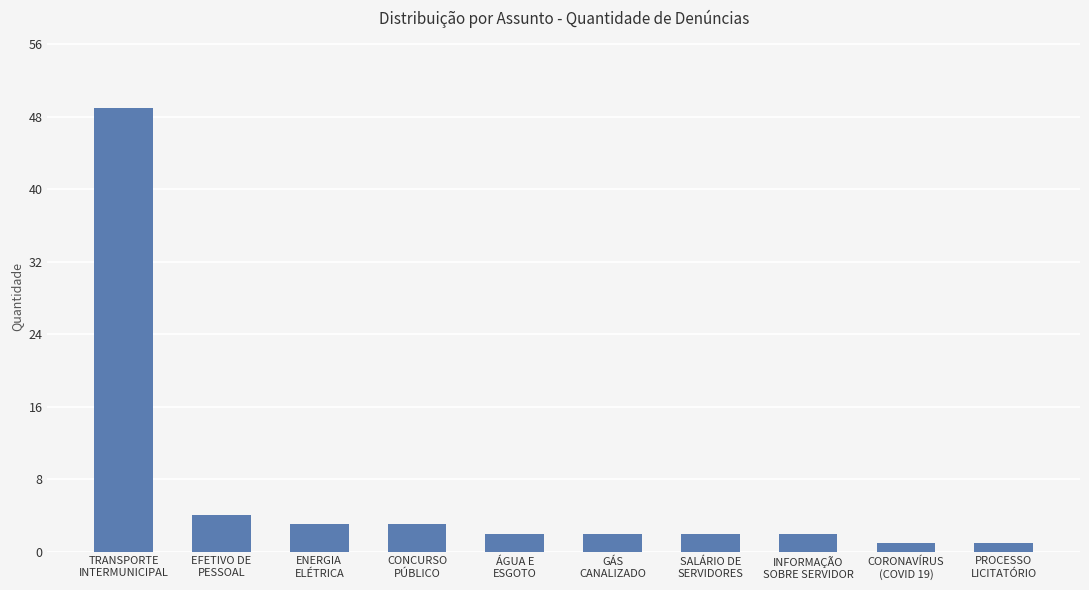

Reading left to right, list all the values displayed in this chart.

TRANSPORTE
INTERMUNICIPAL=49	EFETIVO DE
PESSOAL=4	ENERGIA
ELÉTRICA=3	CONCURSO
PÚBLICO=3	ÁGUA E
ESGOTO=2	GÁS
CANALIZADO=2	SALÁRIO DE
SERVIDORES=2	INFORMAÇÃO
SOBRE SERVIDOR=2	CORONAVÍRUS
(COVID 19)=1	PROCESSO
LICITATÓRIO=1